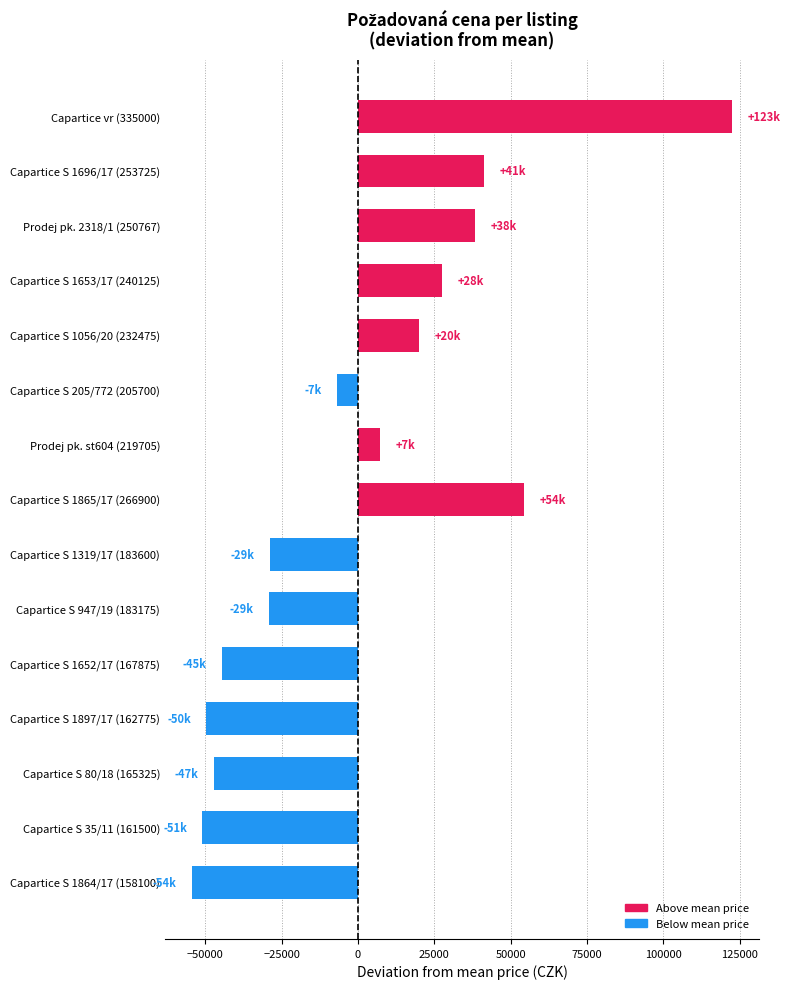

Where is the data nearest to the value 34100?

Prodej pk. 2318/1 (250767)